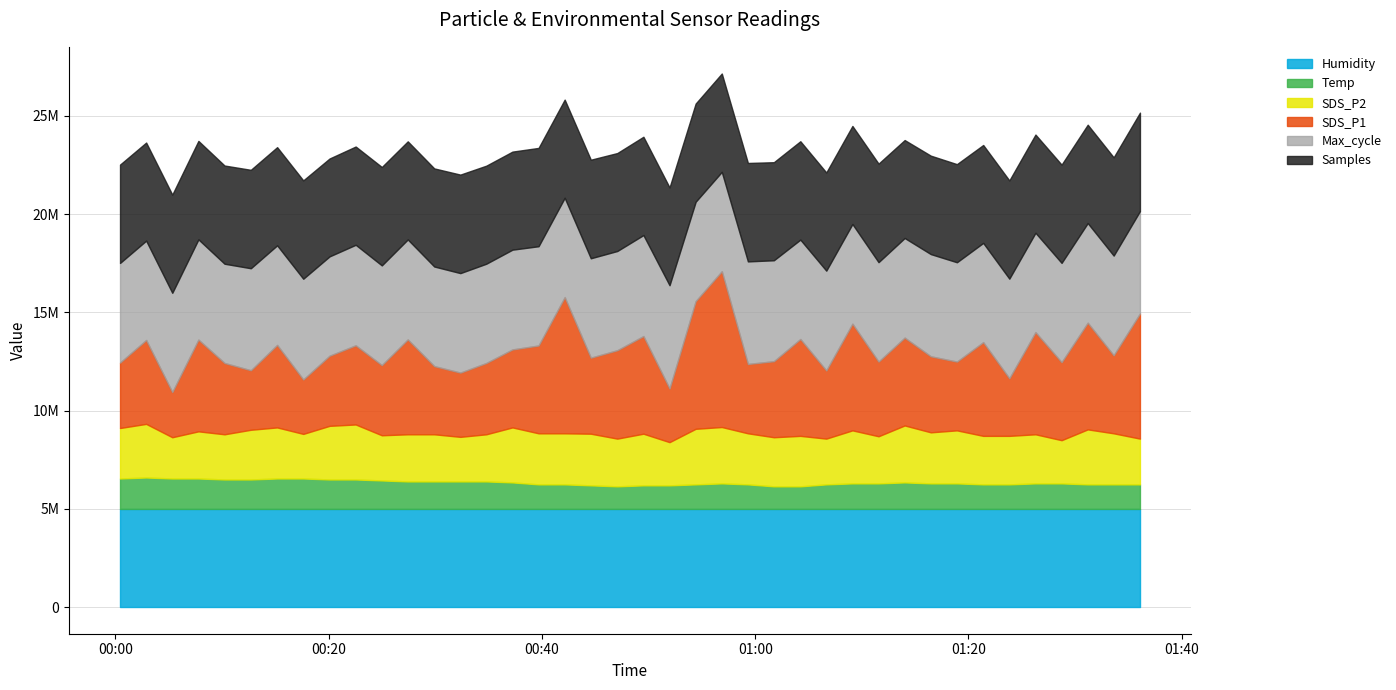

True or false: Temp has a value of 1.7 at 2022/03/09 01:26:17.

False